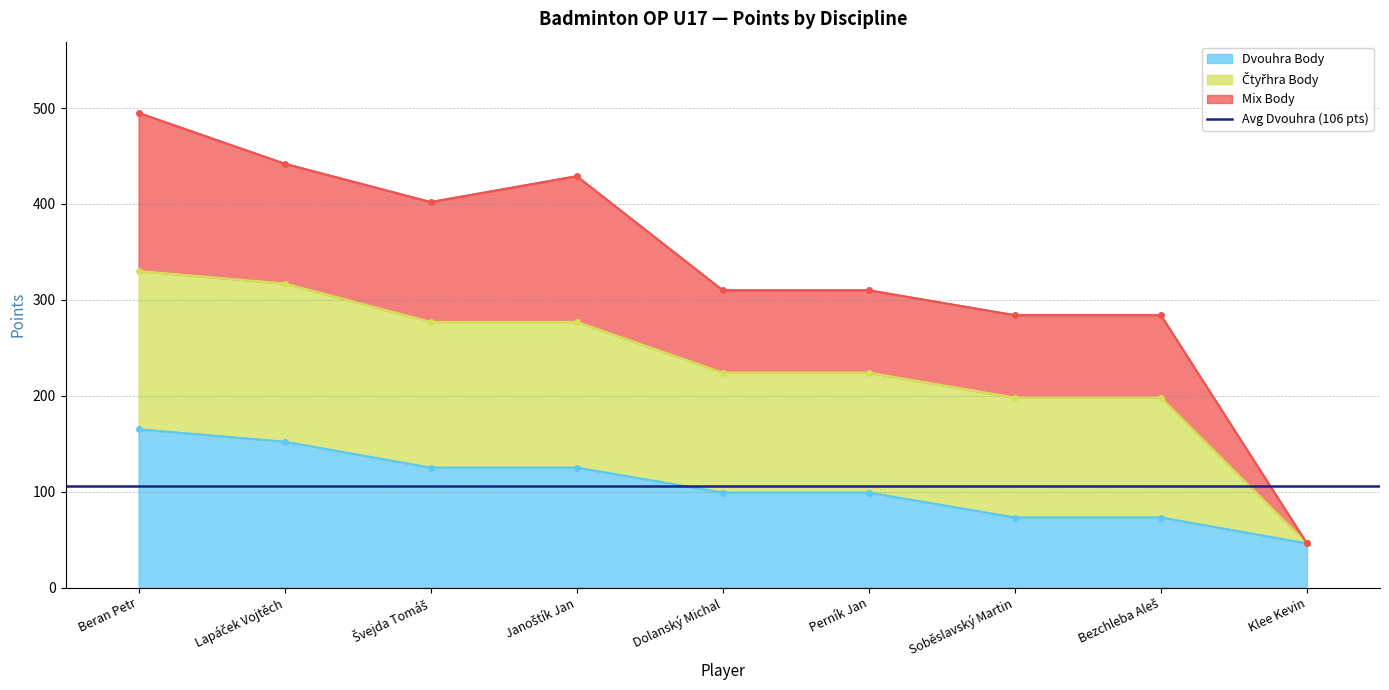

True or false: Mix Body and Dvouhra Body cross at least once.

False